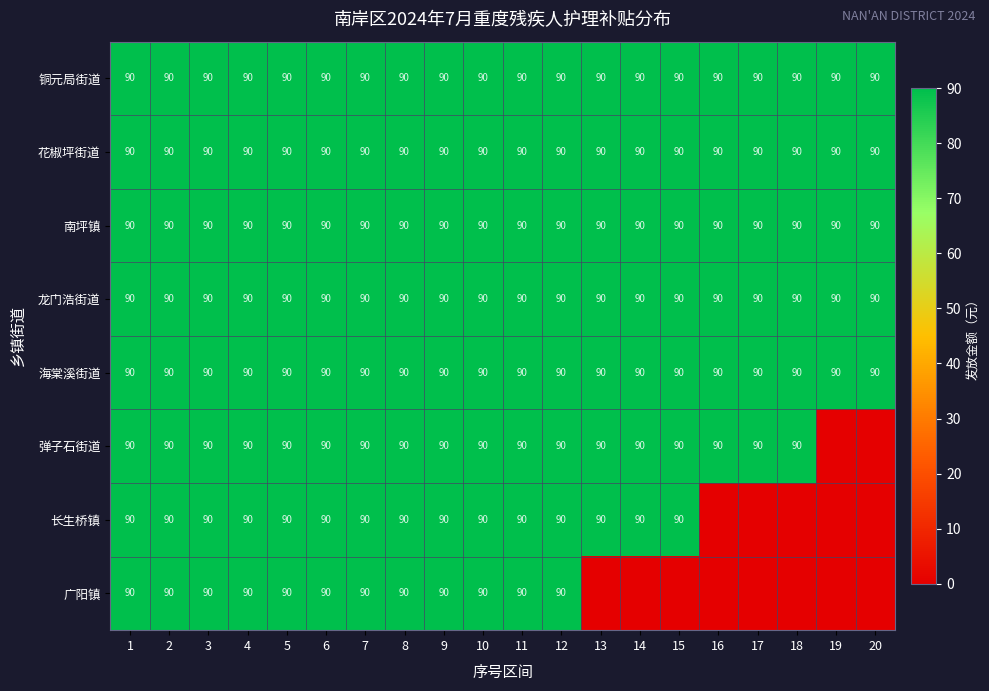

At which category does the chart reach its peak across all series?

1